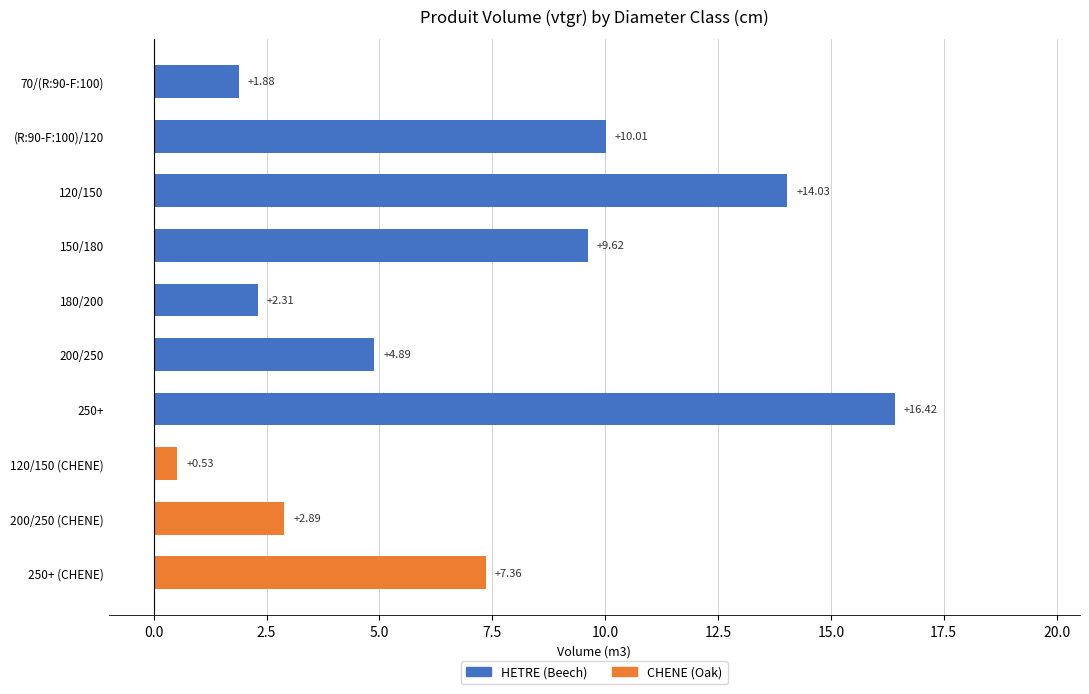

Rank the categories by value from highest to lowest.

250+, 120/150, (R:90-F:100)/120, 150/180, 250+ (CHENE), 200/250, 200/250 (CHENE), 180/200, 70/(R:90-F:100), 120/150 (CHENE)